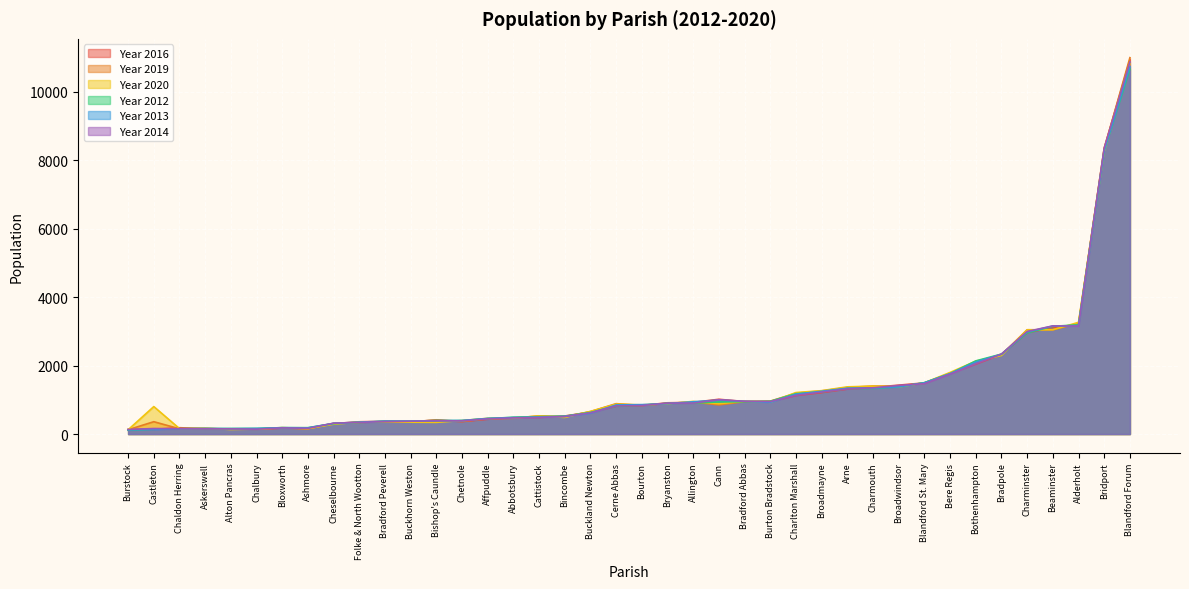

What are all the series names shown in the legend?

Year 2016, Year 2019, Year 2020, Year 2012, Year 2013, Year 2014